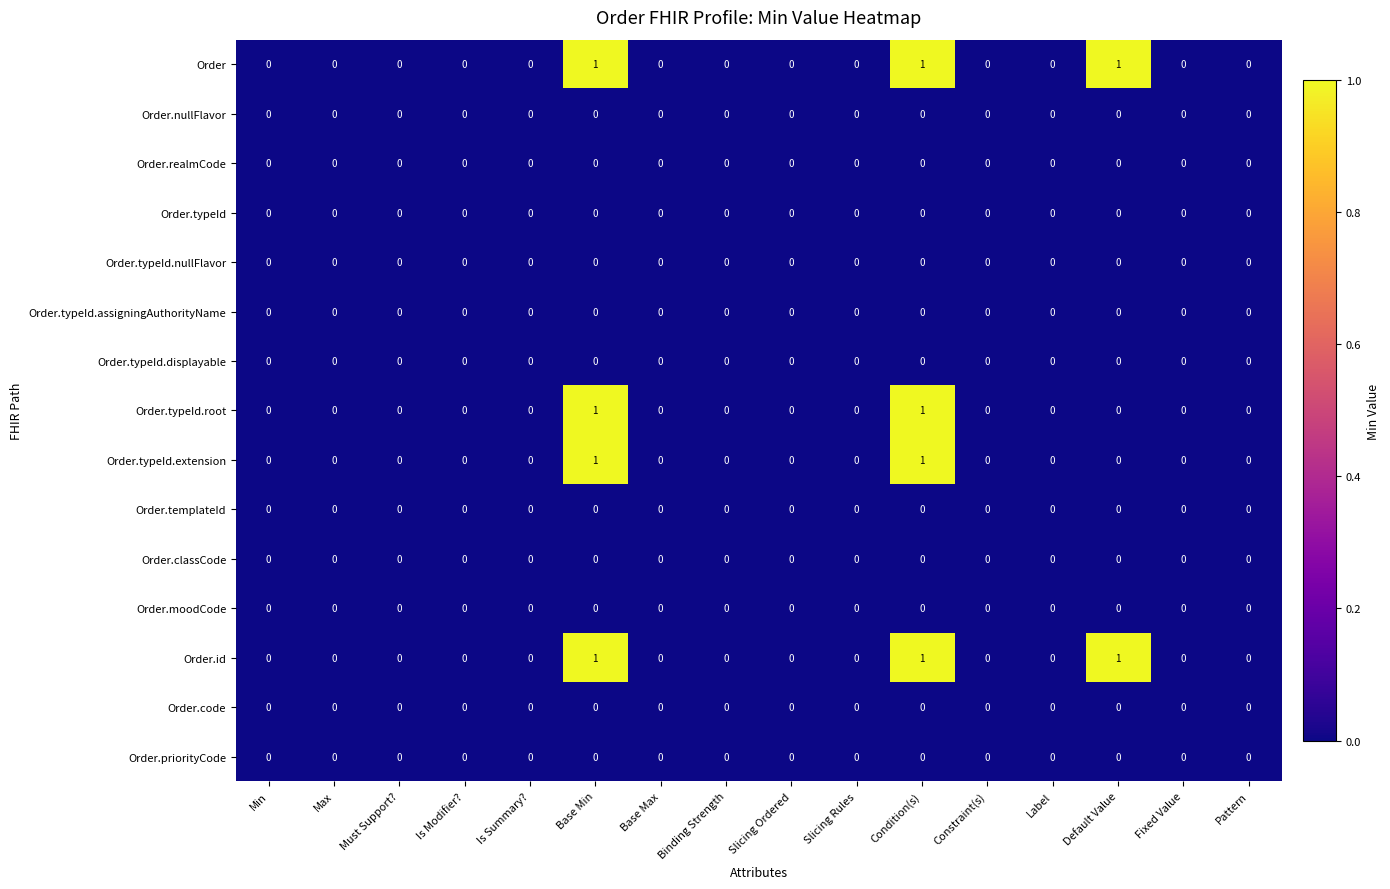

The value of Order.nullFlavor at Fixed Value is 0. True or false?

True